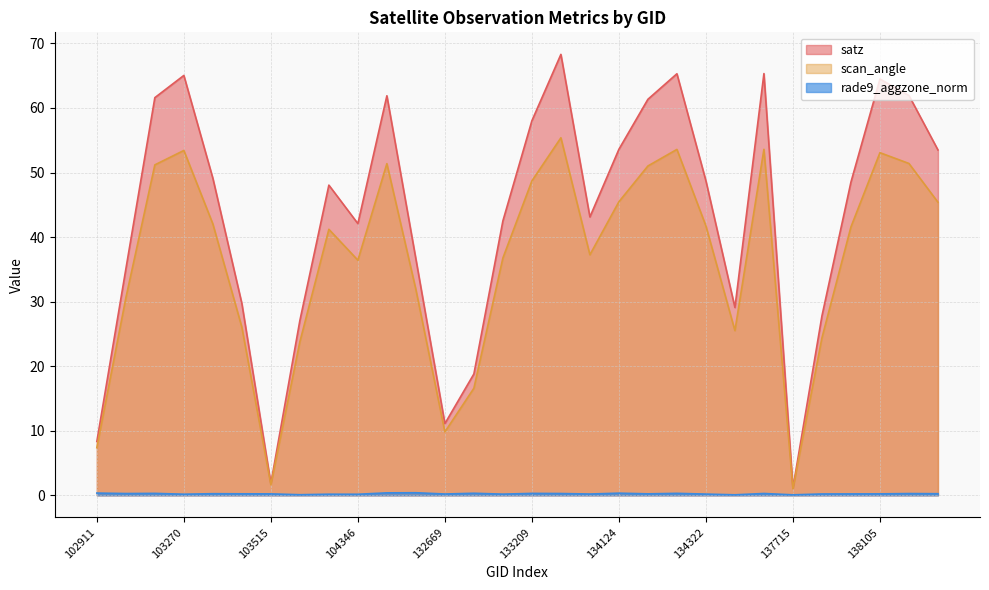

What value does the scan_angle series have at 138105?

53.1